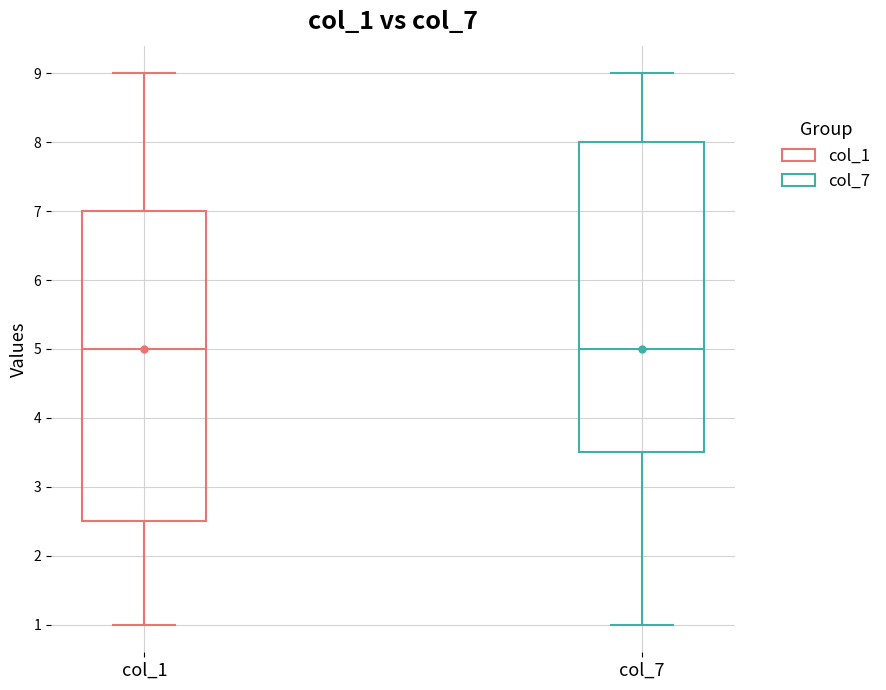

Reading left to right, transcribe this box plot: for each box, give where its median line is, the range the box spans, and where its two whiskers end, as read against the y-axis. The values are not printed on the chart, so give them approximately, as read against the axis.

col_1: median 5.0, box 2.5 to 7.0, whiskers 1.0 to 9.0
col_7: median 5.0, box 3.5 to 8.0, whiskers 1.0 to 9.0